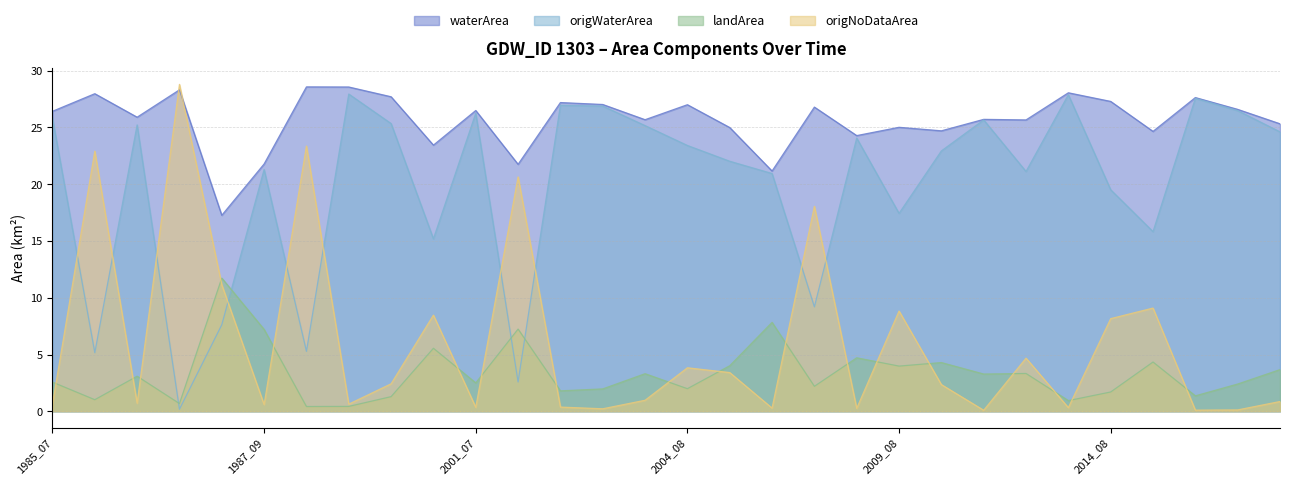

Reading right to left, extract all data points from this chart.

waterArea: 25.3	26.6	27.6	24.6	27.3	28.1	25.7	25.7	24.7	25.0	24.3	26.8	21.2	25.0	27.0	25.7	27.0	27.2	21.8	26.5	23.4	27.7	28.6	28.6	21.8	17.3	28.3	25.9	28.0	26.4
origWaterArea: 24.6	26.5	27.6	15.8	19.5	27.9	21.1	25.7	22.9	17.4	24.1	9.2	20.9	22.0	23.4	25.2	26.9	26.9	2.6	26.2	15.2	25.3	27.9	5.3	21.3	7.6	0.2	25.2	5.2	25.8
landArea: 3.7	2.4	1.4	4.3	1.7	0.9	3.3	3.3	4.3	4.0	4.7	2.2	7.8	4.0	2.0	3.3	2.0	1.8	7.2	2.5	5.5	1.3	0.4	0.4	7.2	11.7	0.7	3.1	1.0	2.6
origNoDataArea: 0.9	0.1	0.1	9.1	8.2	0.3	4.7	0.1	2.4	8.8	0.3	18.1	0.3	3.4	3.8	1.0	0.2	0.4	20.6	0.3	8.5	2.4	0.6	23.4	0.6	11.1	28.8	0.7	22.9	0.6